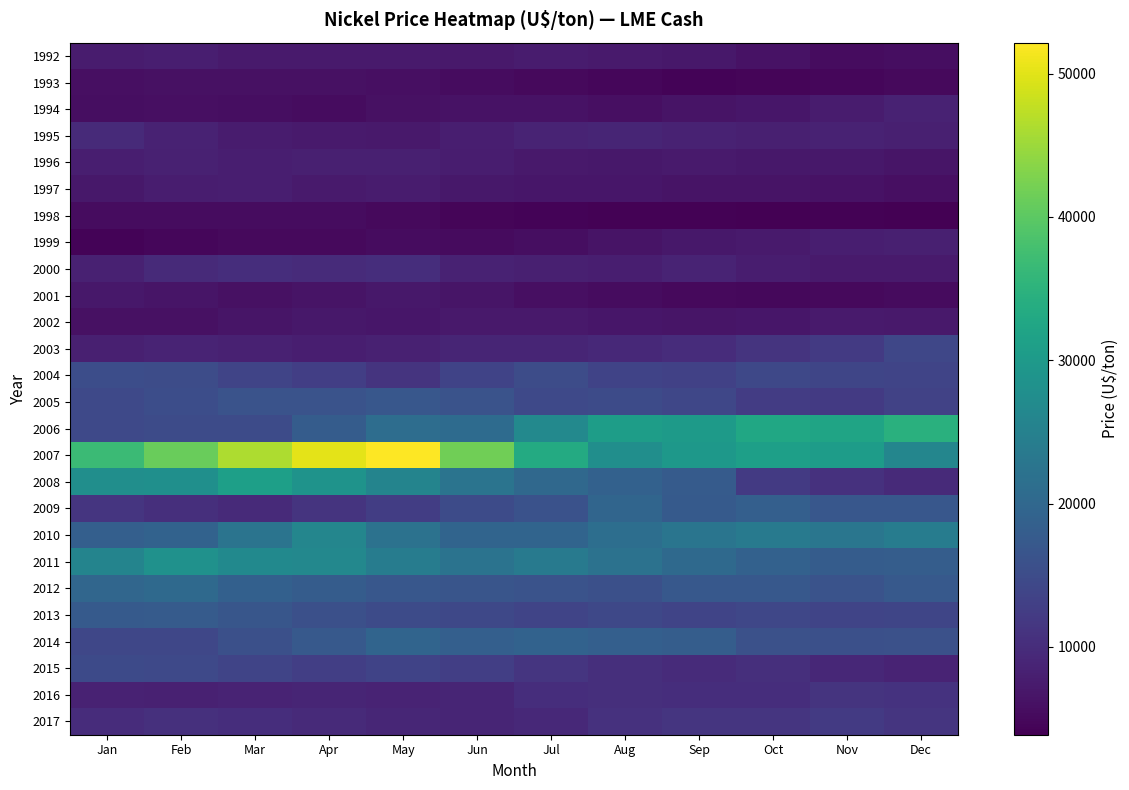

At how many categories does at least one series exceed 34367?

7